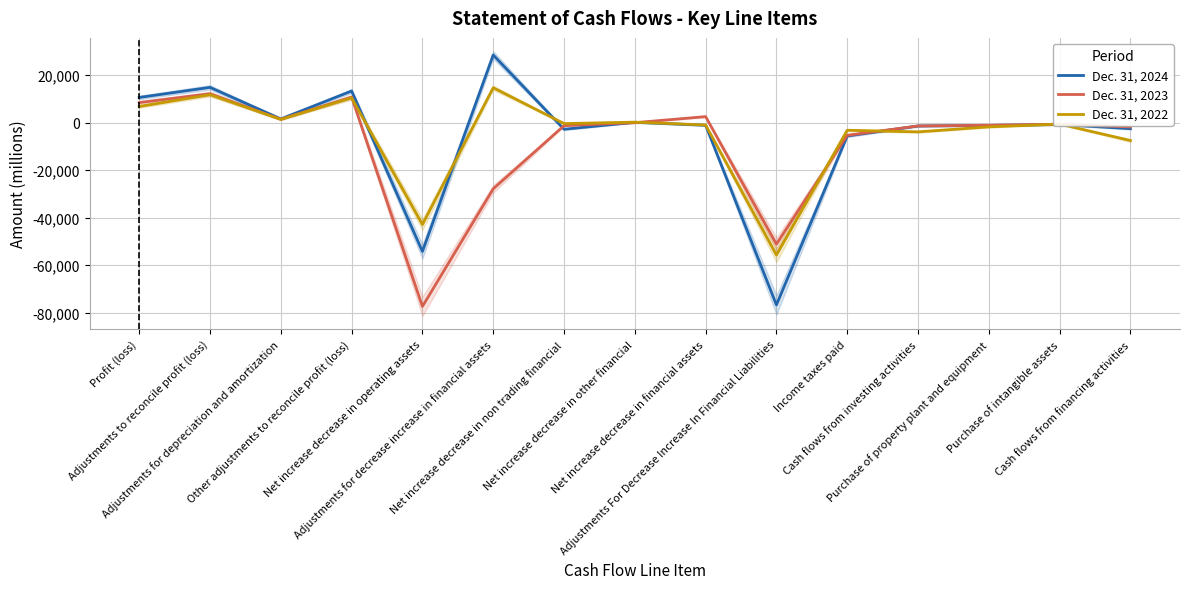

Between Adjustments for decrease increase in financial assets and Purchase of intangible assets, which series saw the biggest shift?

Dec. 31, 2024